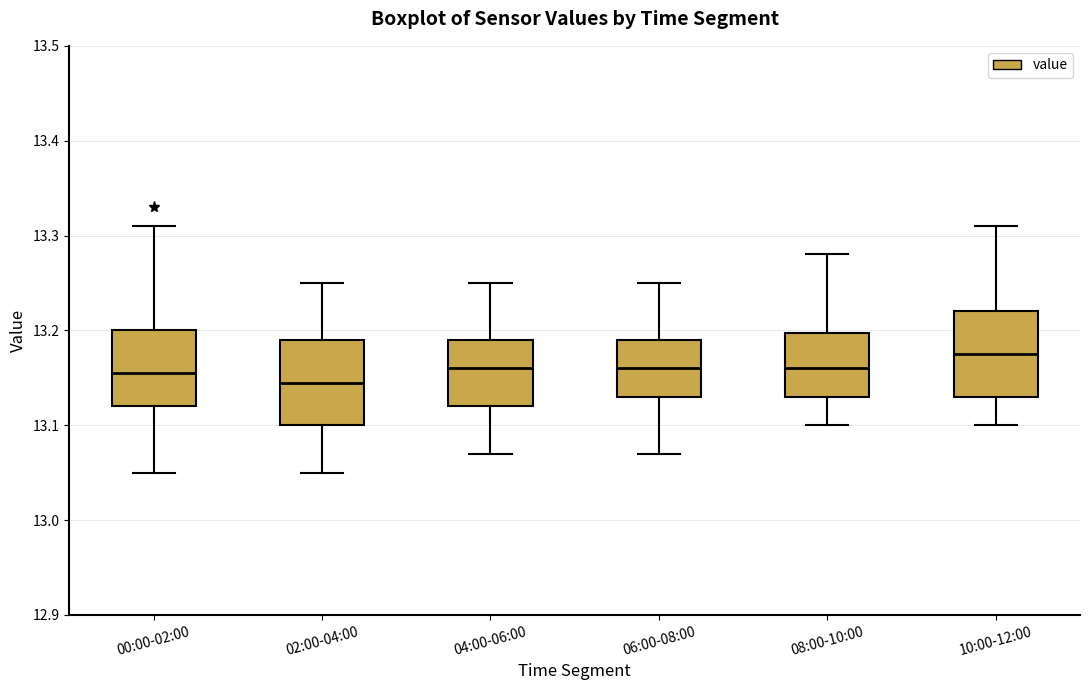

Where does the median line of the box for 04:00-06:00 sit on the y-axis? The values are not printed on the chart, so give them approximately, as read against the axis.

13.16